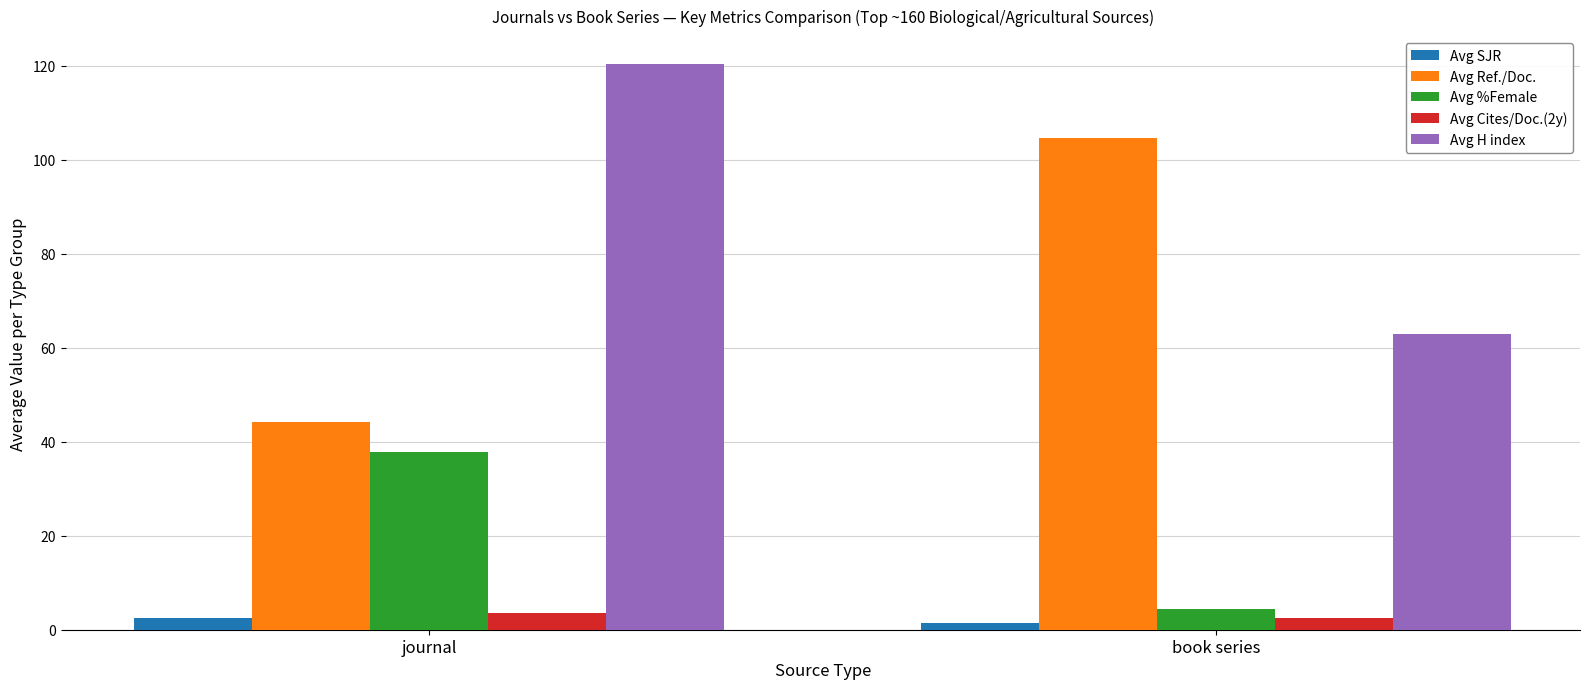

What is the difference between the highest and lowest values at book series?

103.3